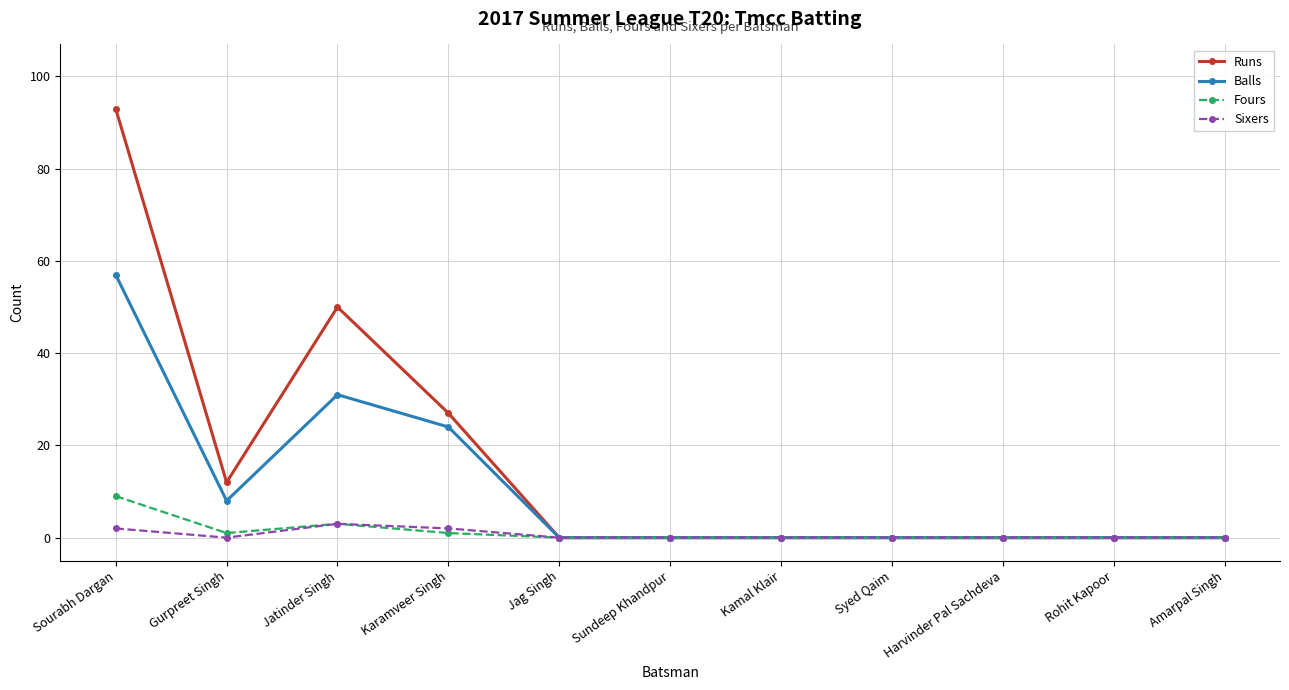

Rank the series by their maximum value, from lowest to highest.

Sixers, Fours, Balls, Runs